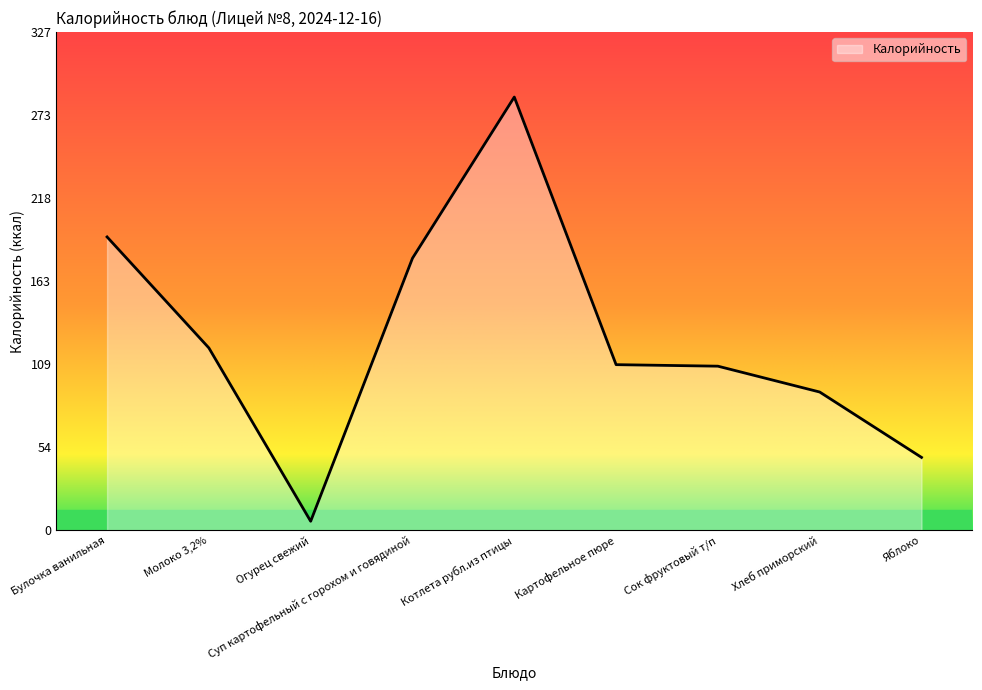

Which label corresponds to the largest value in the chart?

Котлета рубл.из птицы